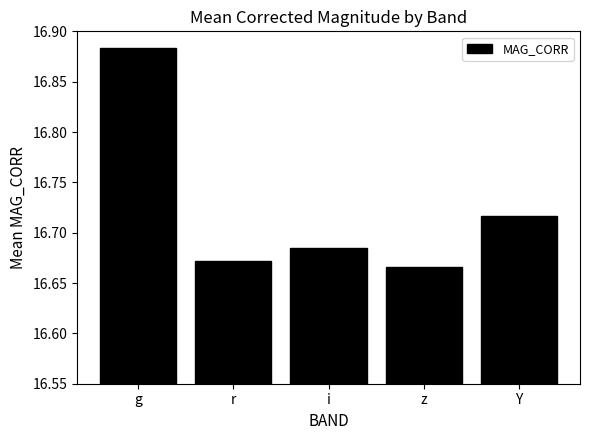

What is the label of the 1st bar from the left?

g